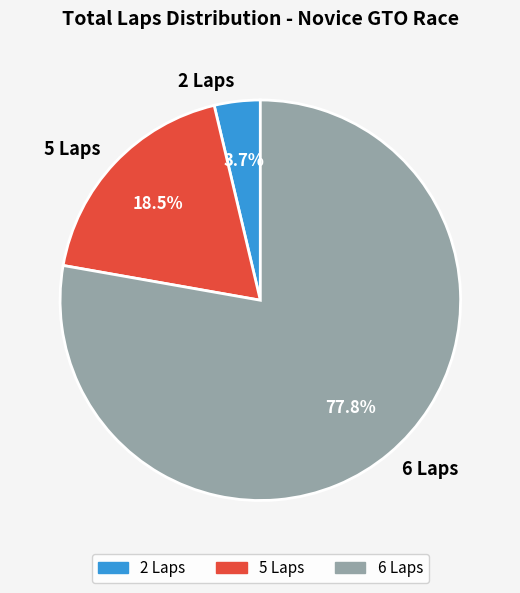

Is 2 Laps the majority of the pie?

No